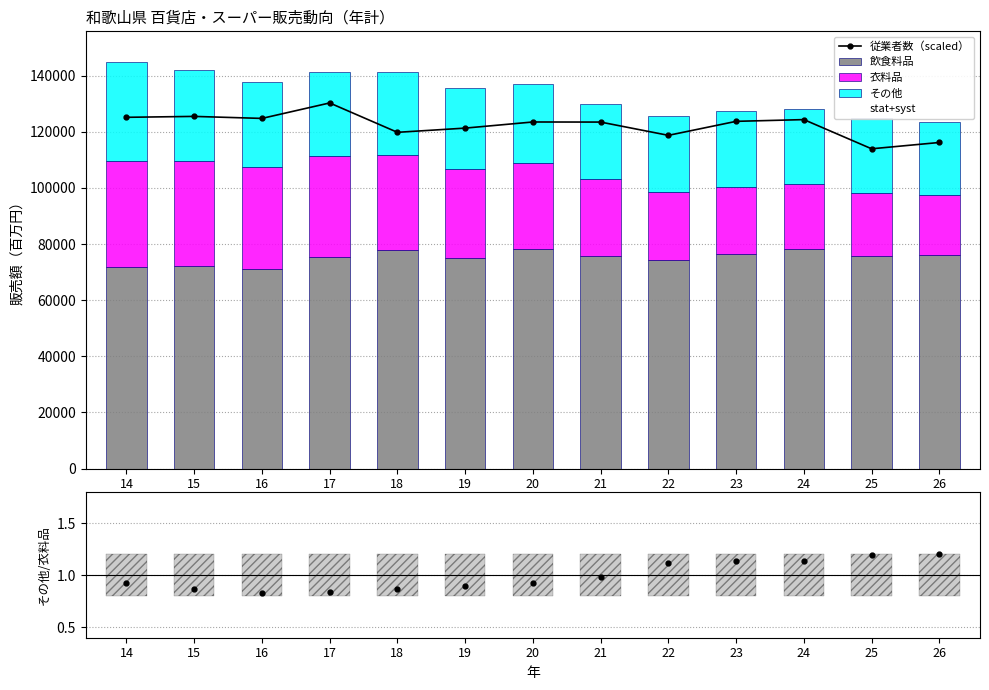

At which label does その他 first exceed 28401?

14